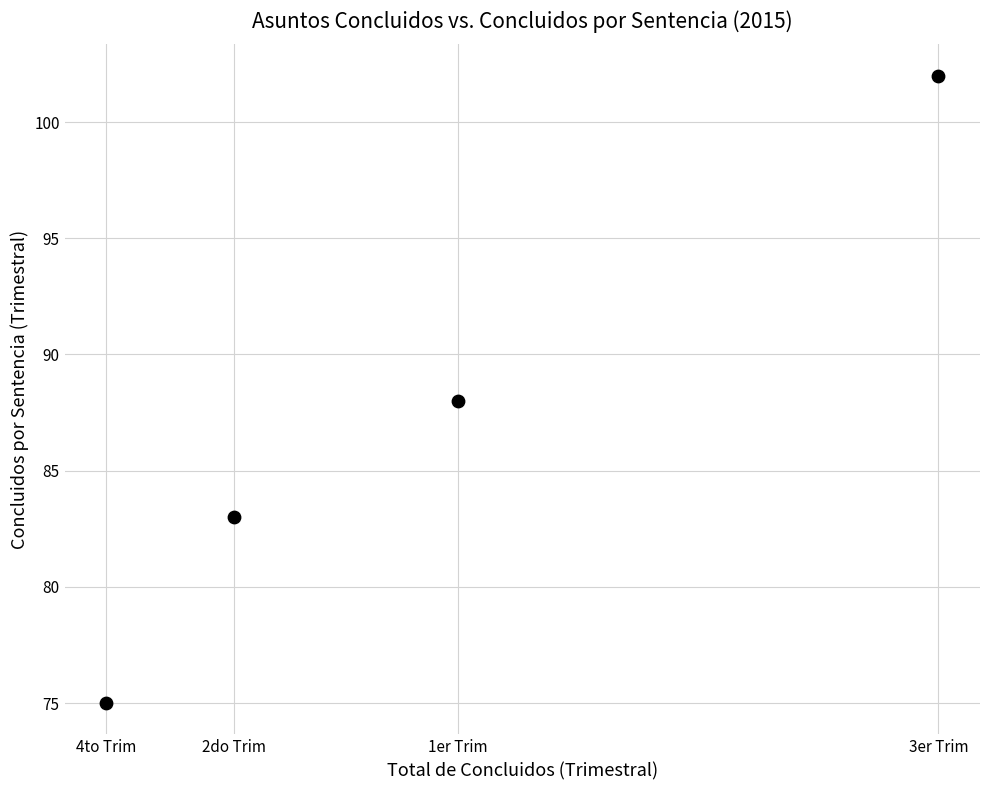

What is the average Y value?

87